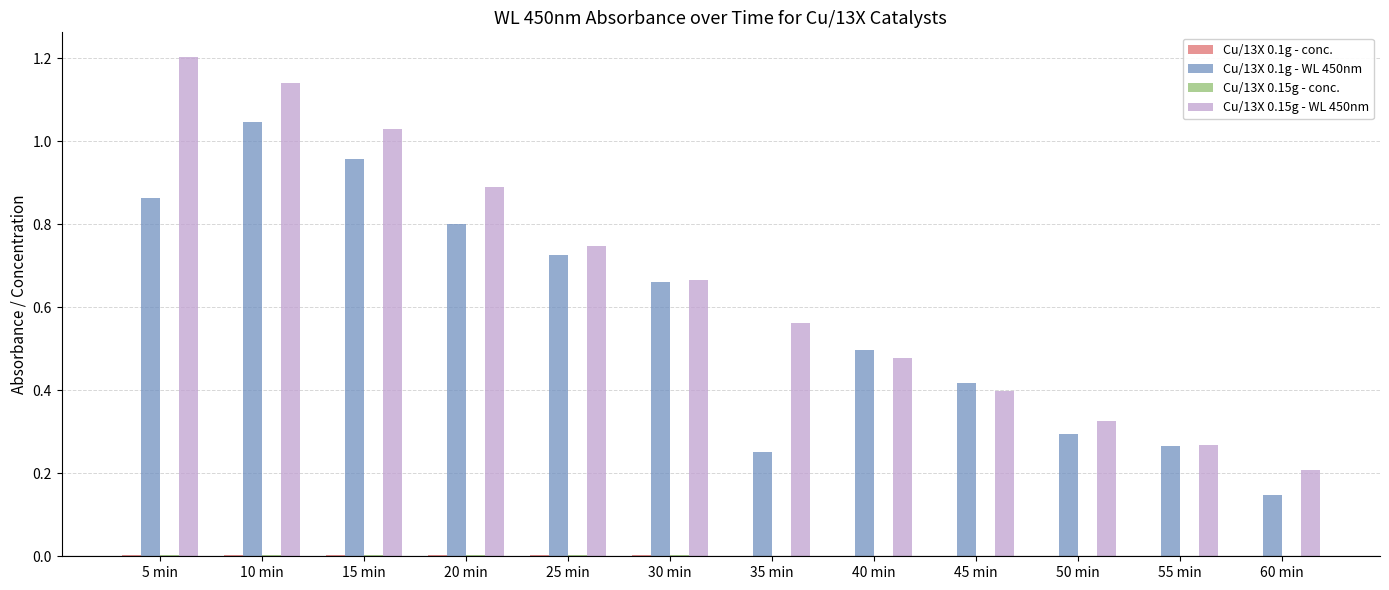

The value of Cu/13X 0.1g - WL 450nm at 15 min is 1.3. True or false?

False